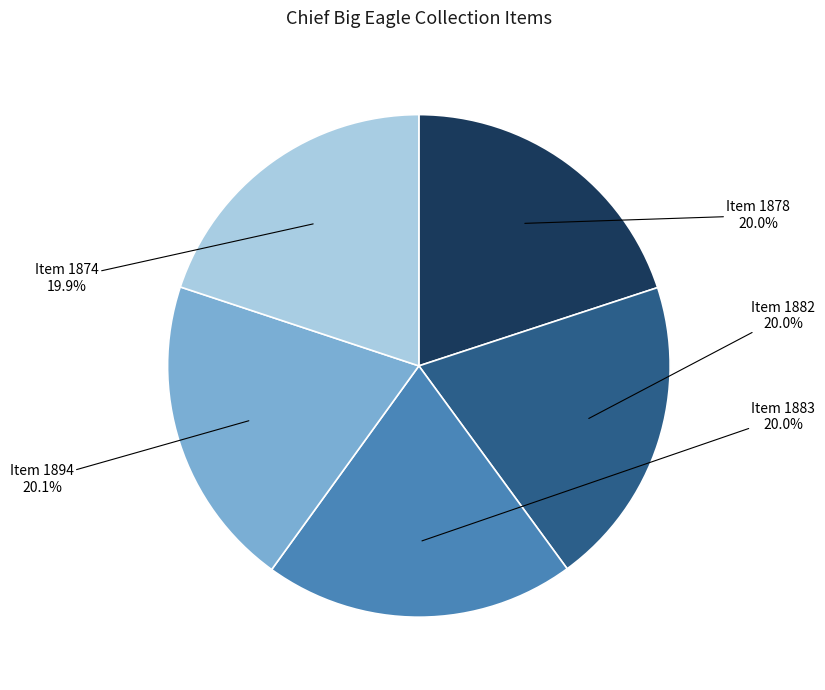

What is the ratio of the value at Item 1874 to the value at Item 1878?

1.0